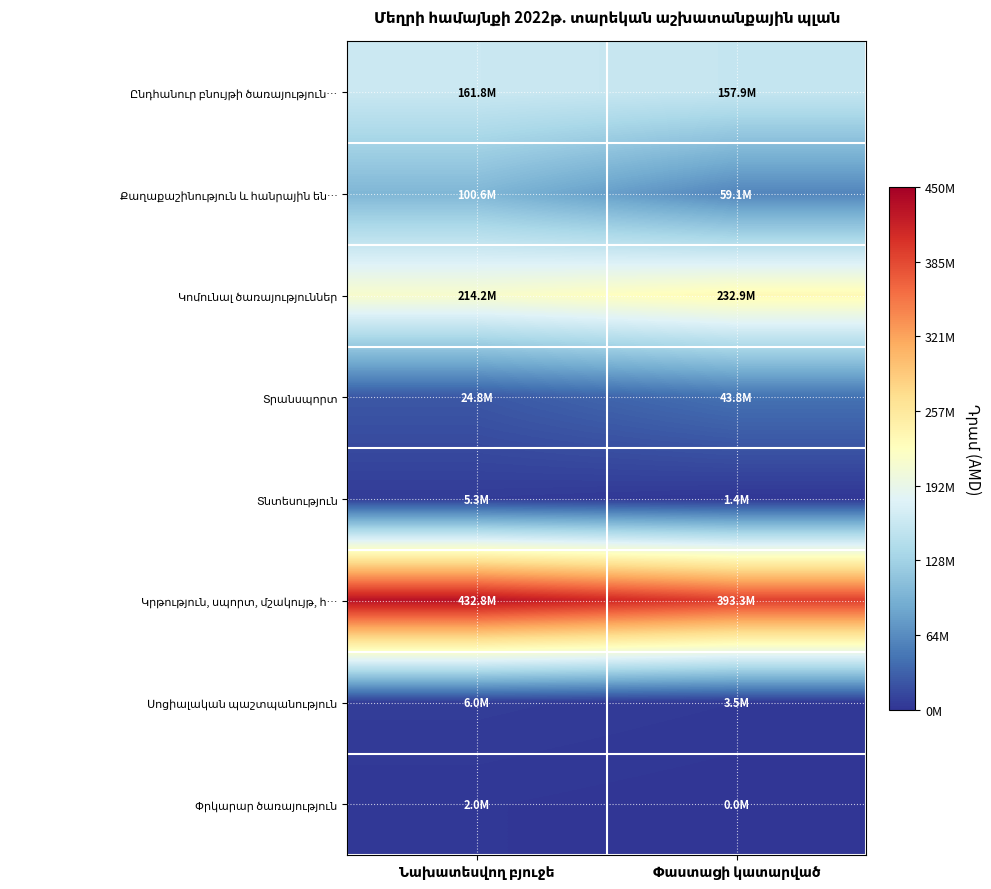

The value of Կրթություն, սպորտ, մշակույթ, հ… at Նախատեսվող բյուջե is 631016425. True or false?

False